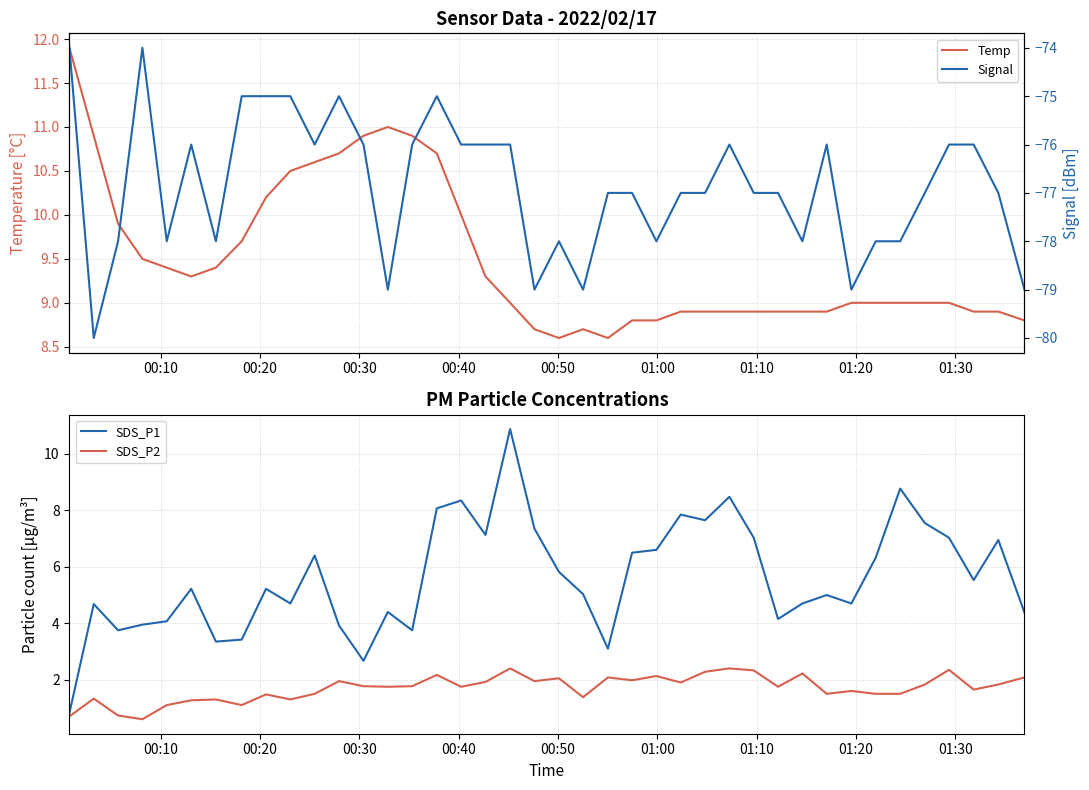

True or false: SDS_P2 and SDS_P1 cross at least once.

False